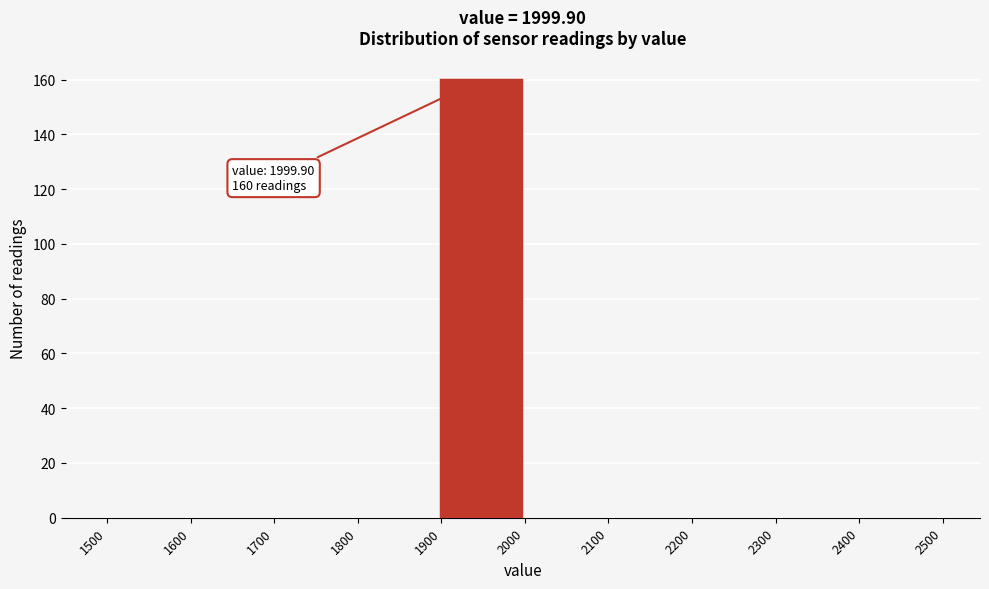

Reading right to left, what are all the values shown in this chart?

2400=0	2300=0	2200=0	2100=0	2000=0	1900=160	1800=0	1700=0	1600=0	1500=0